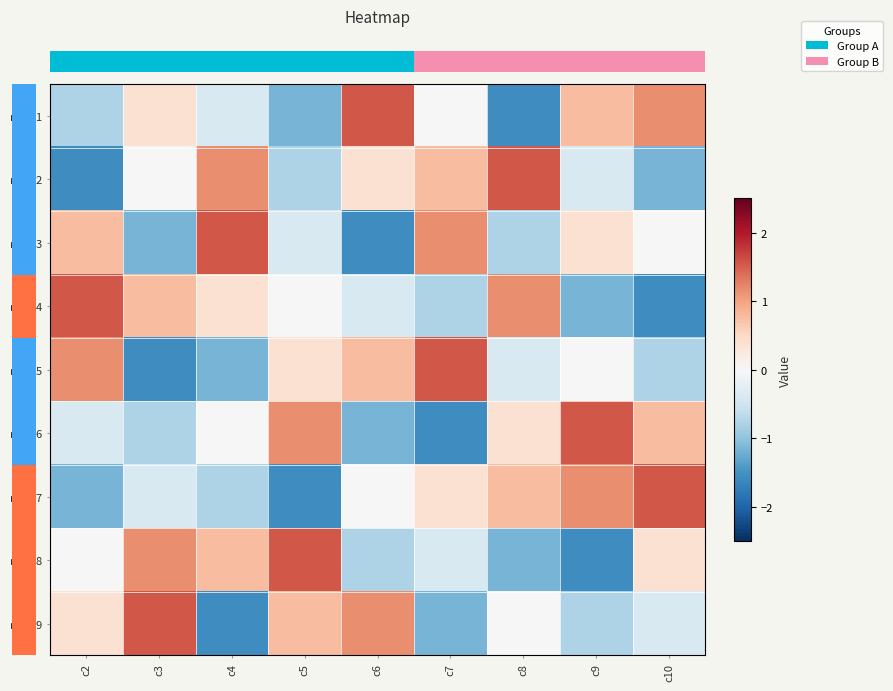

What is the difference between the highest and lowest values at c4?

3.1